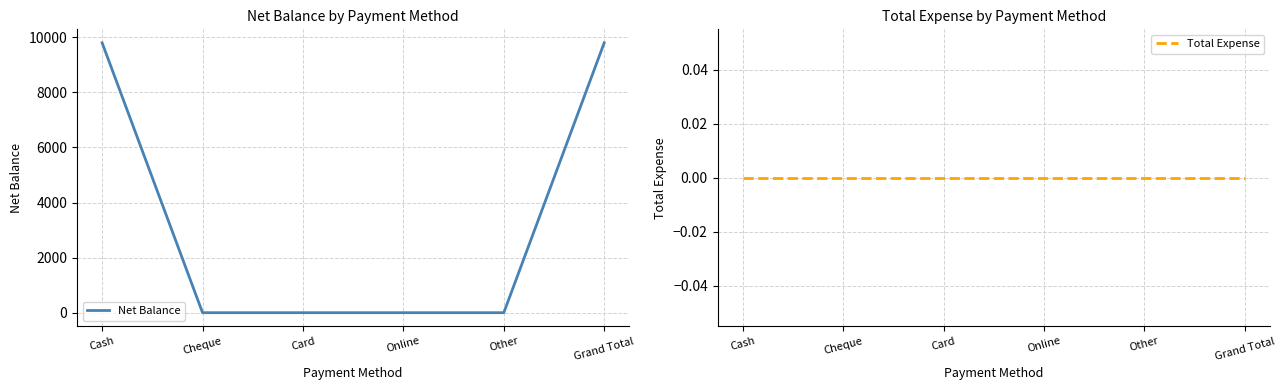

True or false: Total Expense and Net Balance cross at least once.

False